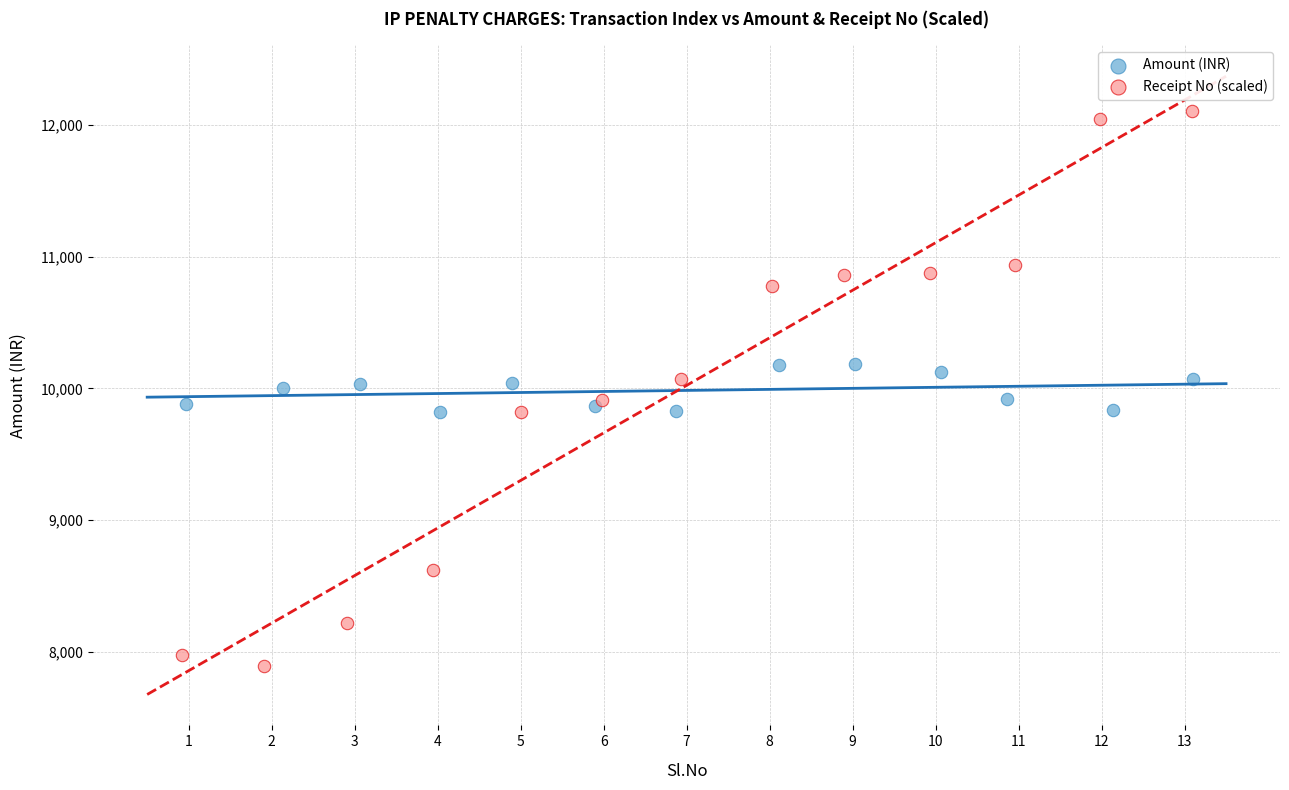

Which series reaches the maximum Y coordinate?

Receipt No (scaled)